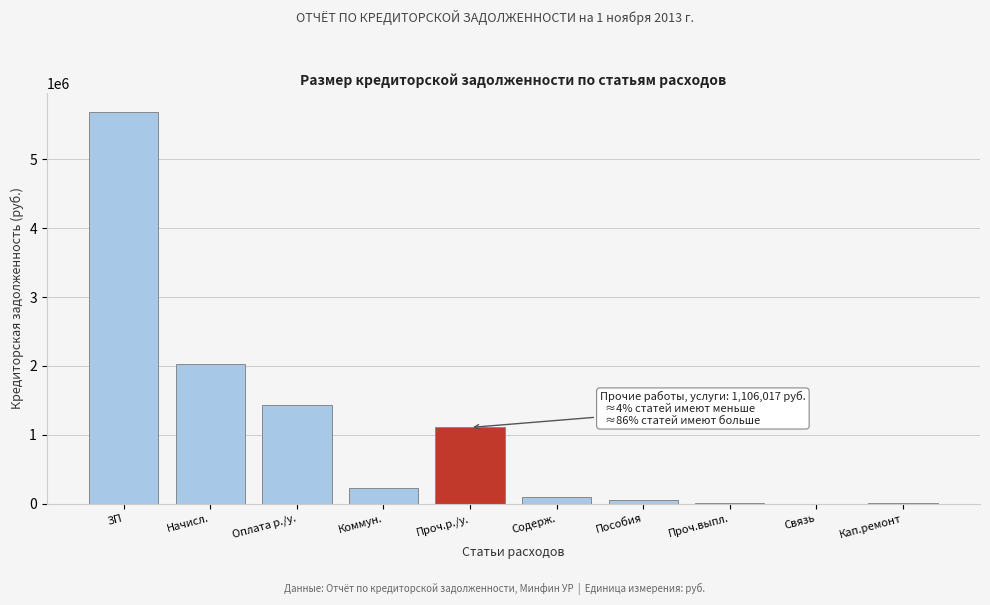

Between Оплата р./у. and Содерж., which is larger?

Оплата р./у.